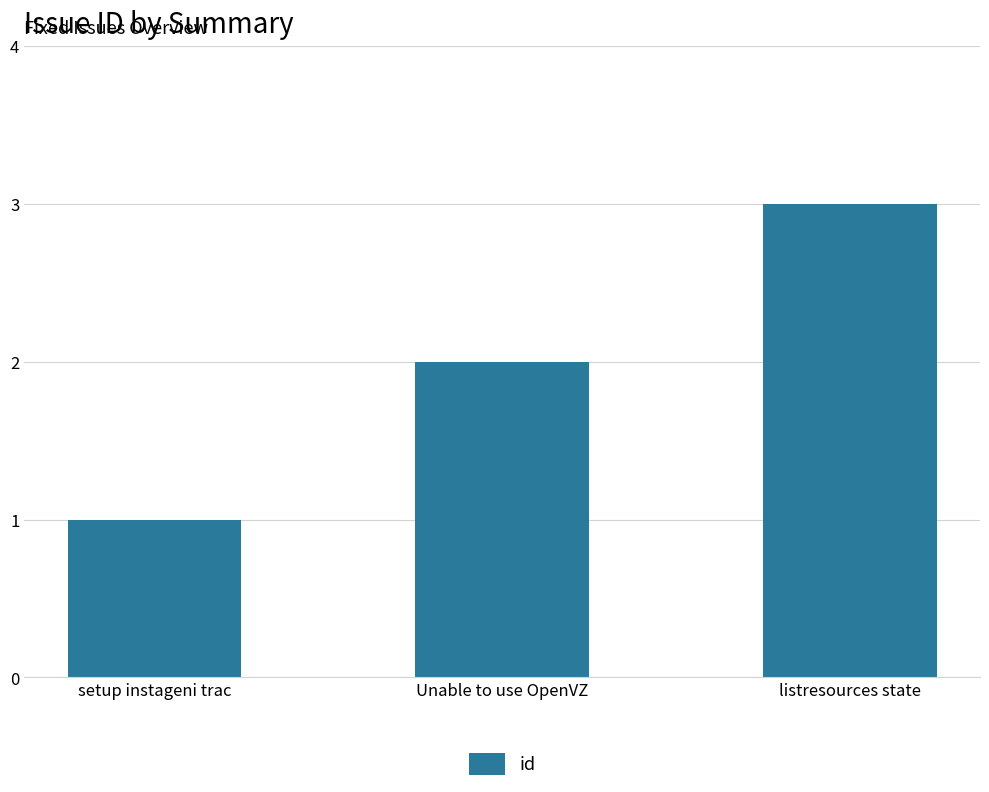

Does the chart contain stacked bars?

No